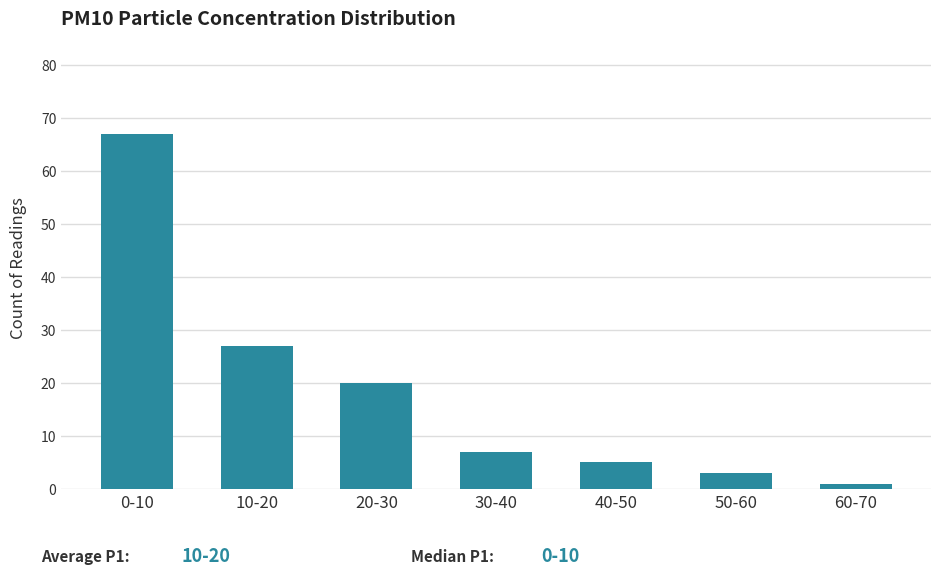

Reading right to left, extract all data points from this chart.

1	3	5	7	20	27	67